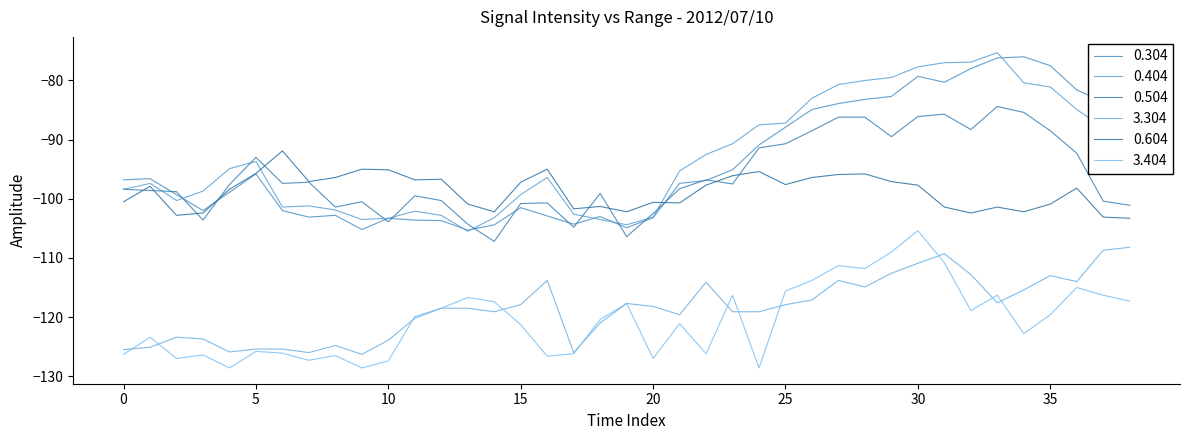

At which category is the sum across all series the highest?

30